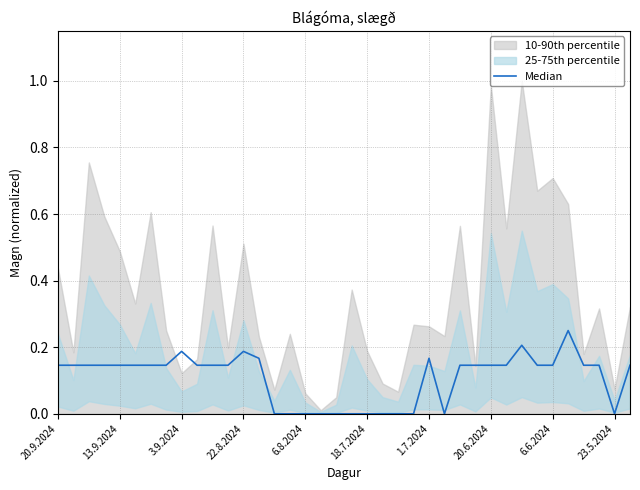

What position from the left is 29?

30